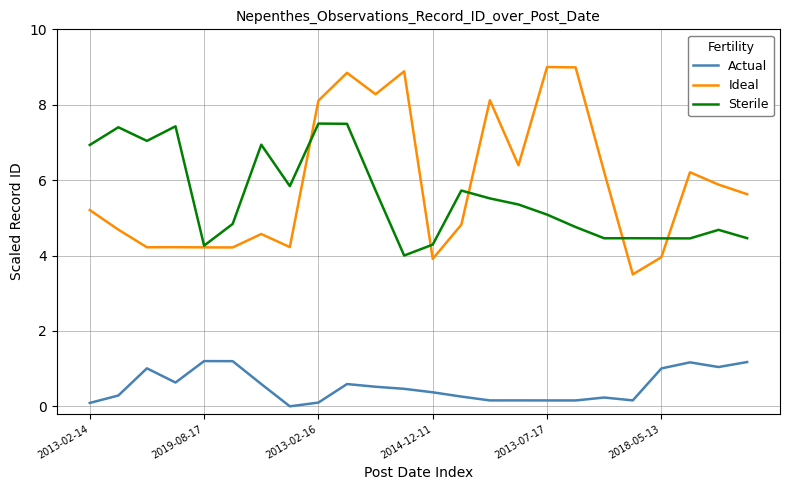

Which series has the widest spread of values?

Ideal